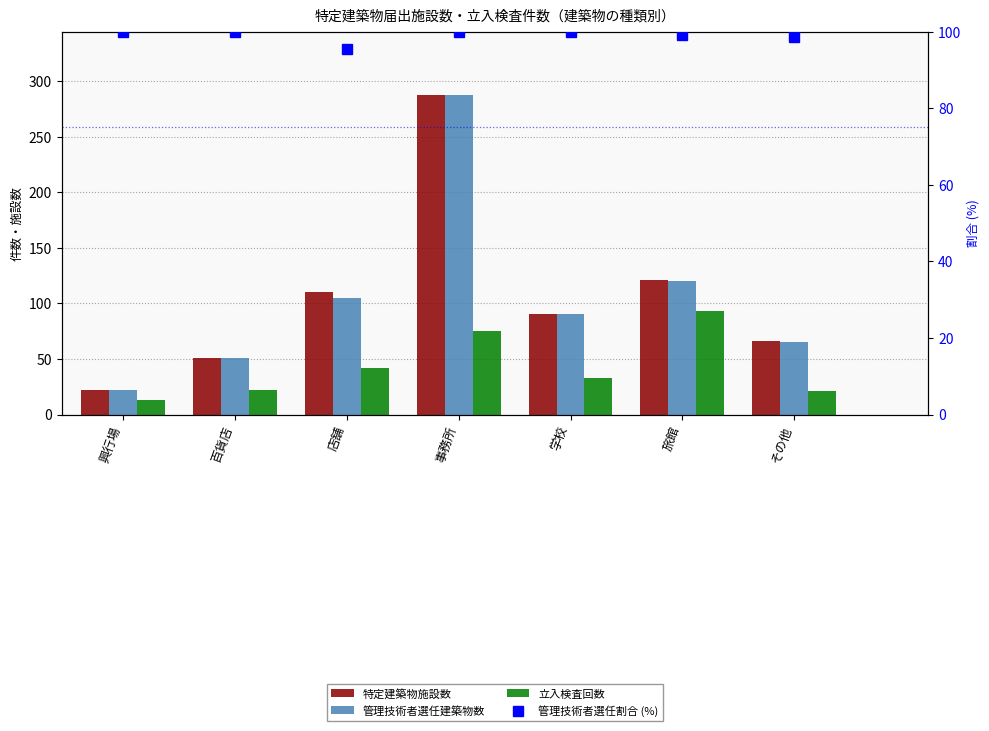

Rank the series by their maximum value, from highest to lowest.

特定建築物施設数, 管理技術者選任建築物数, 管理技術者選任割合 (%), 立入検査回数